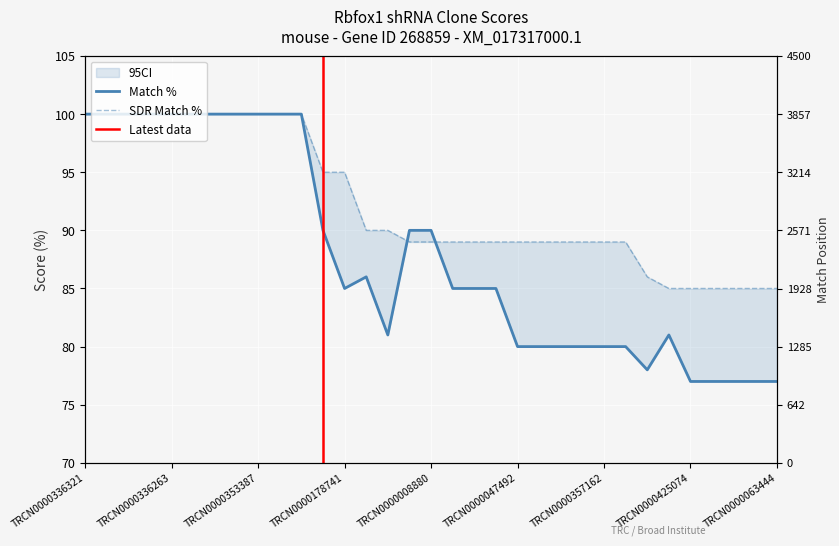

List the series in order of their peak value, highest first.

Match %, SDR Match %